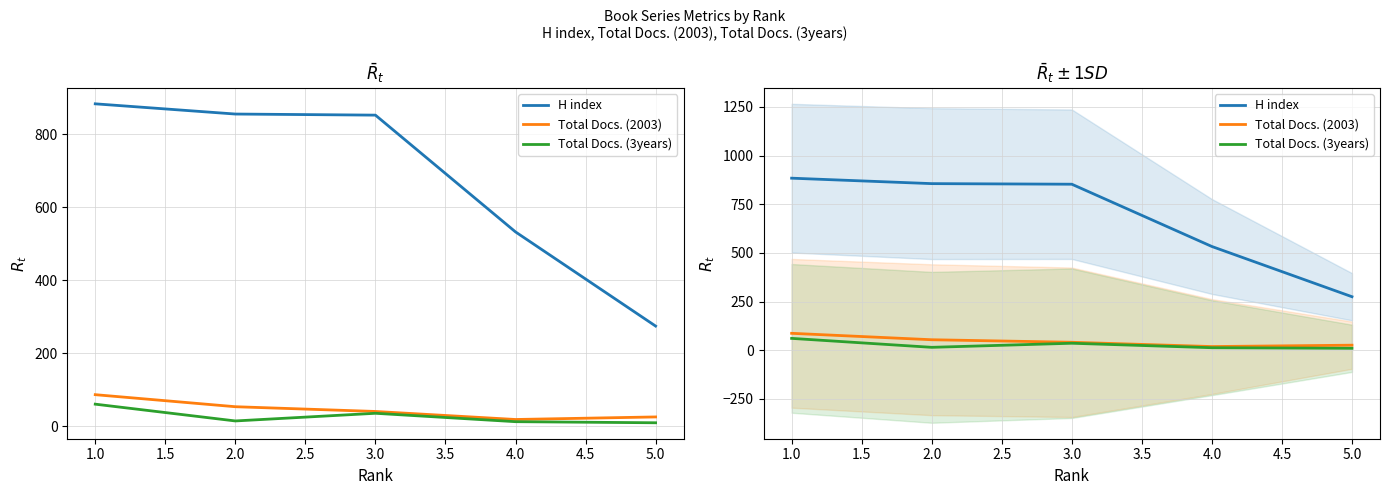

Is it true that H index equals 900 at 4.0?

False